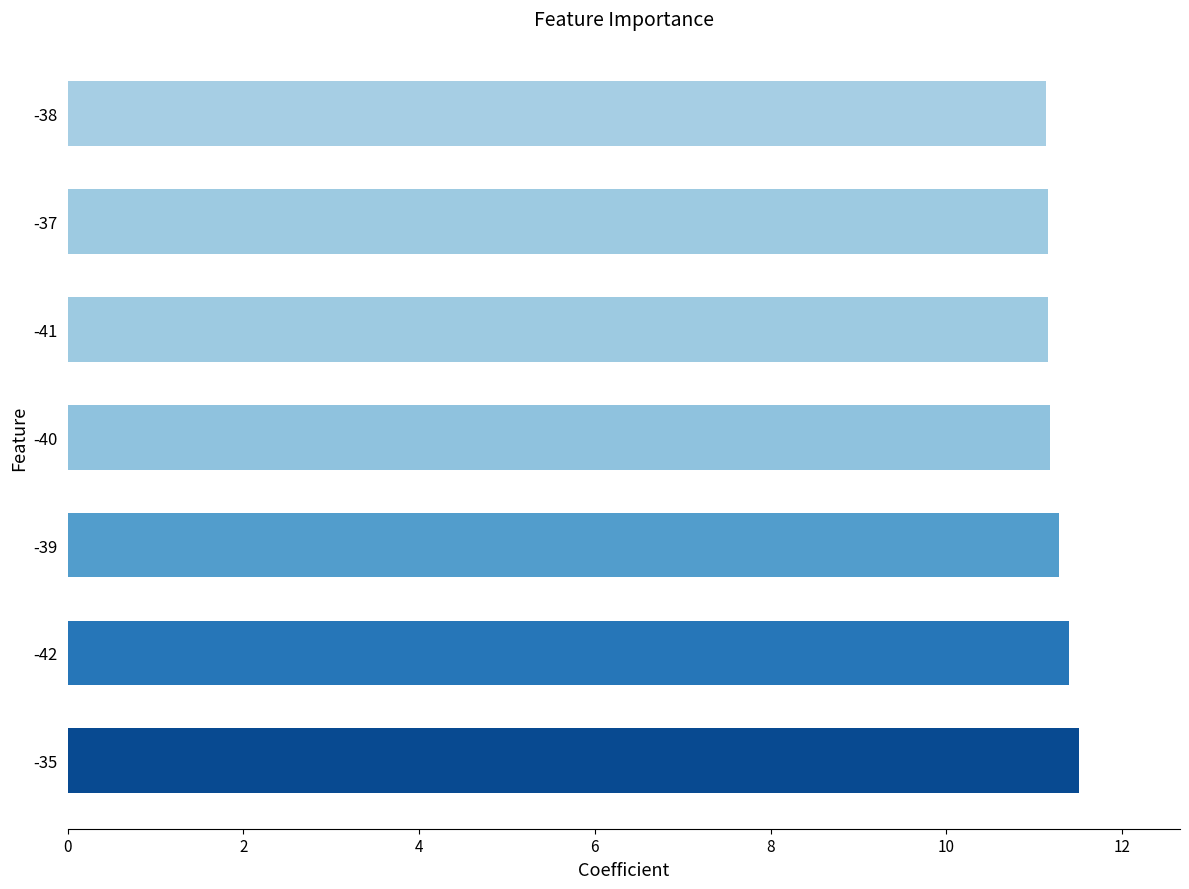

Count the number of categories in the chart.

7